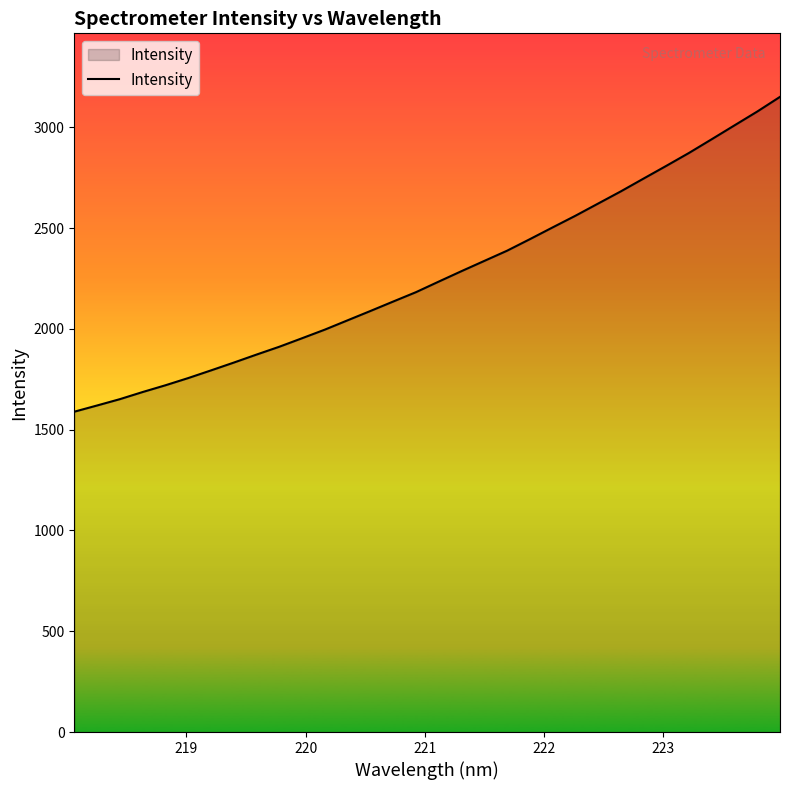

What is the maximum value shown in the chart?

3151.6